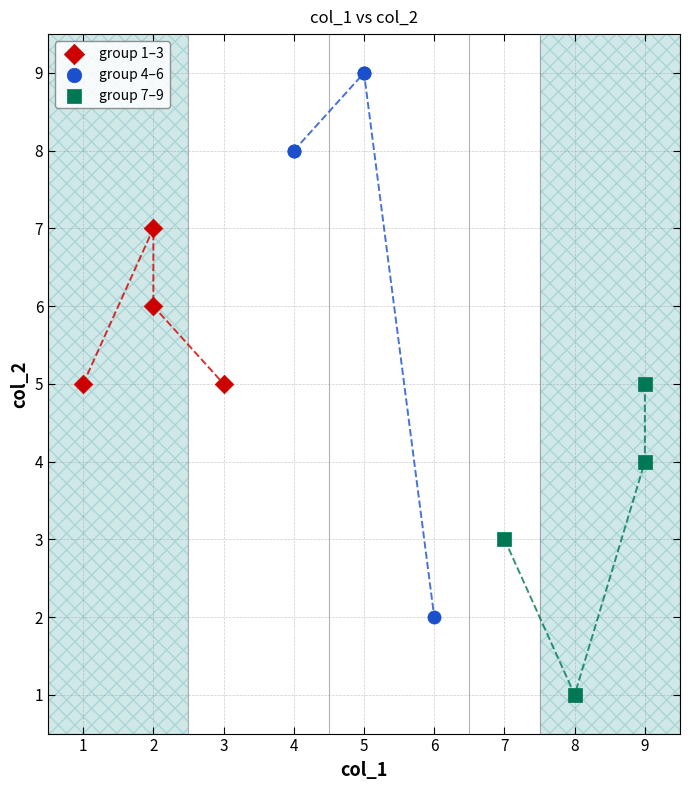

Which series has the widest spread of Y values?

group 4–6